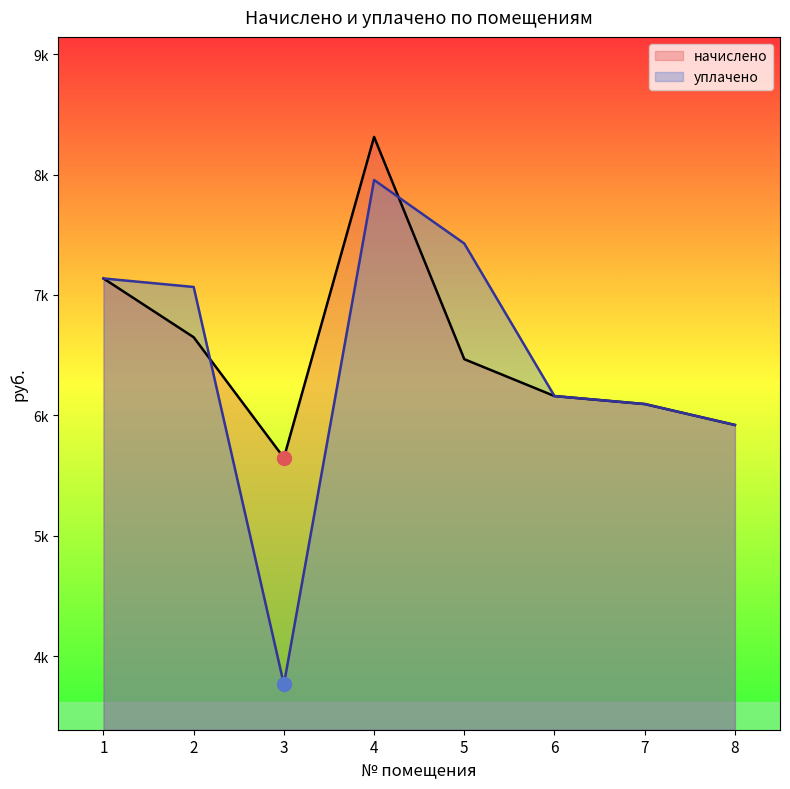

What is the average value of the уплачено series?

6440.8